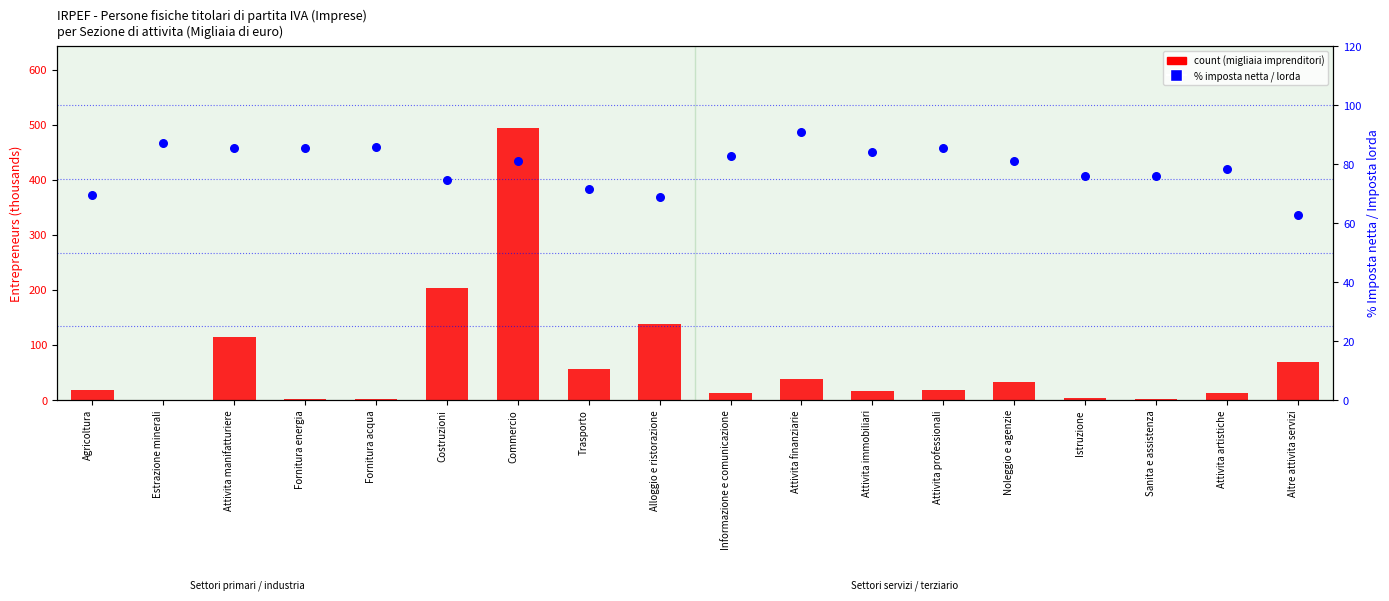

At which category is the sum across all series the highest?

Commercio